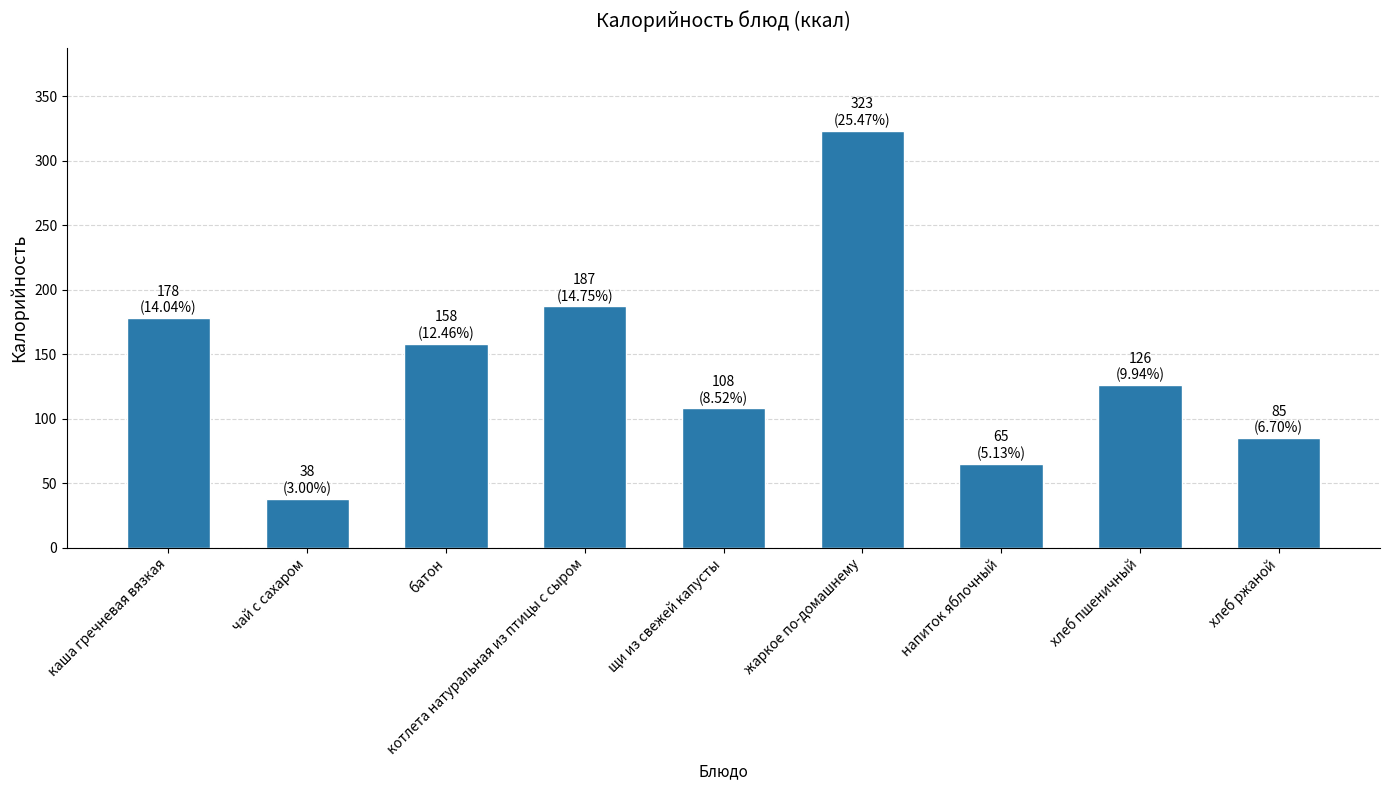

Reading left to right, list all the values displayed in this chart.

каша гречневая вязкая=178	чай с сахаром=38	батон=158	котлета натуральная из птицы с сыром=187	щи из свежей капусты=108	жаркое по-домашнему=323	напиток яблочный=65	хлеб пшеничный=126	хлеб ржаной=85